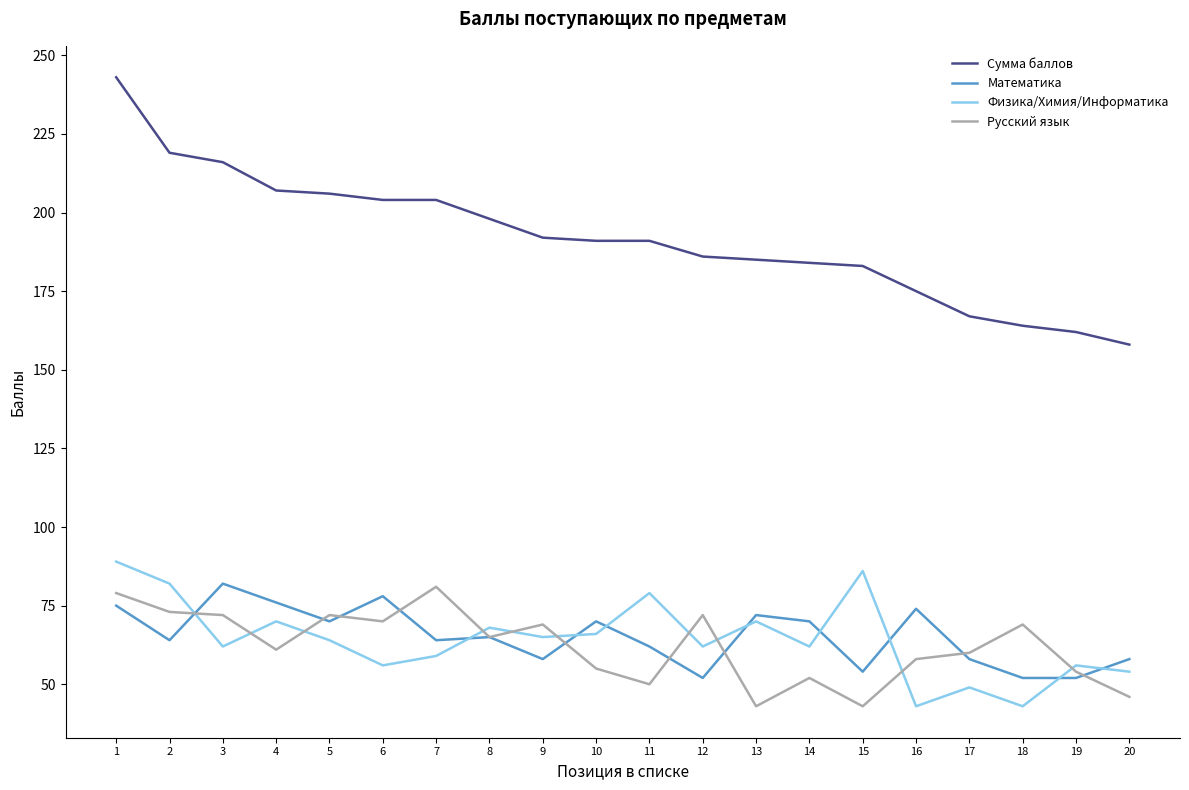

True or false: Математика and Русский язык intersect in this chart.

True